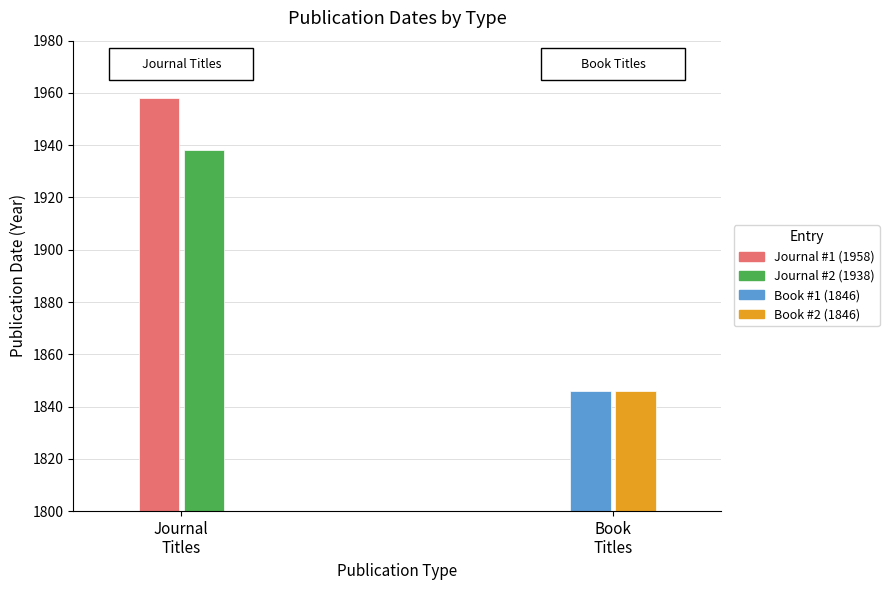

Does the chart contain stacked bars?

No